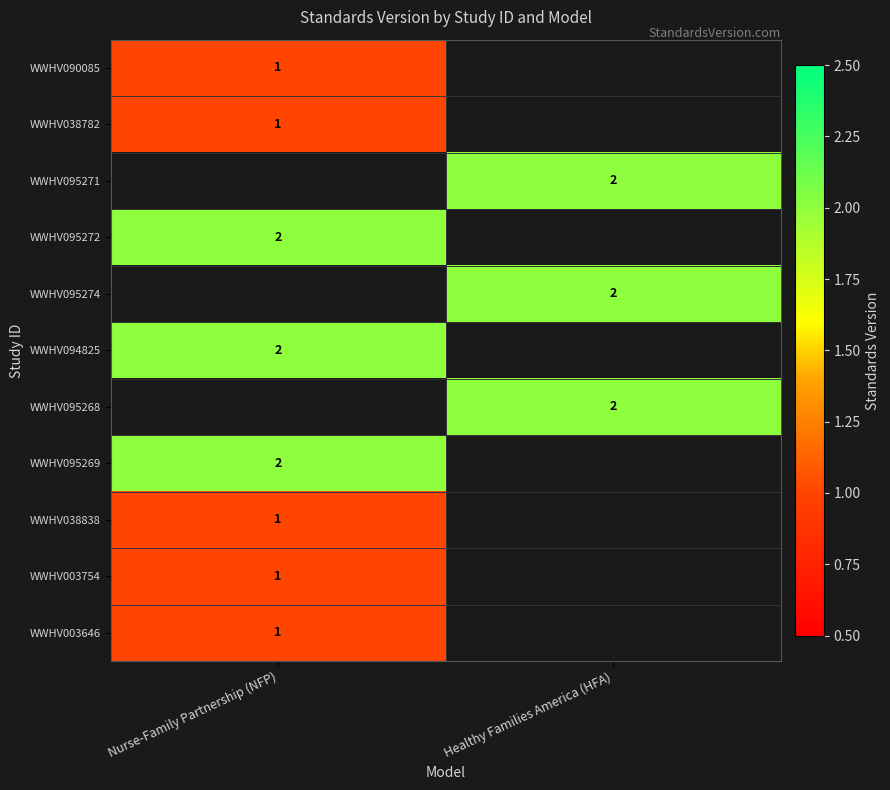

True or false: WWHV038782 has a value of 2 at Nurse-Family Partnership (NFP).

False